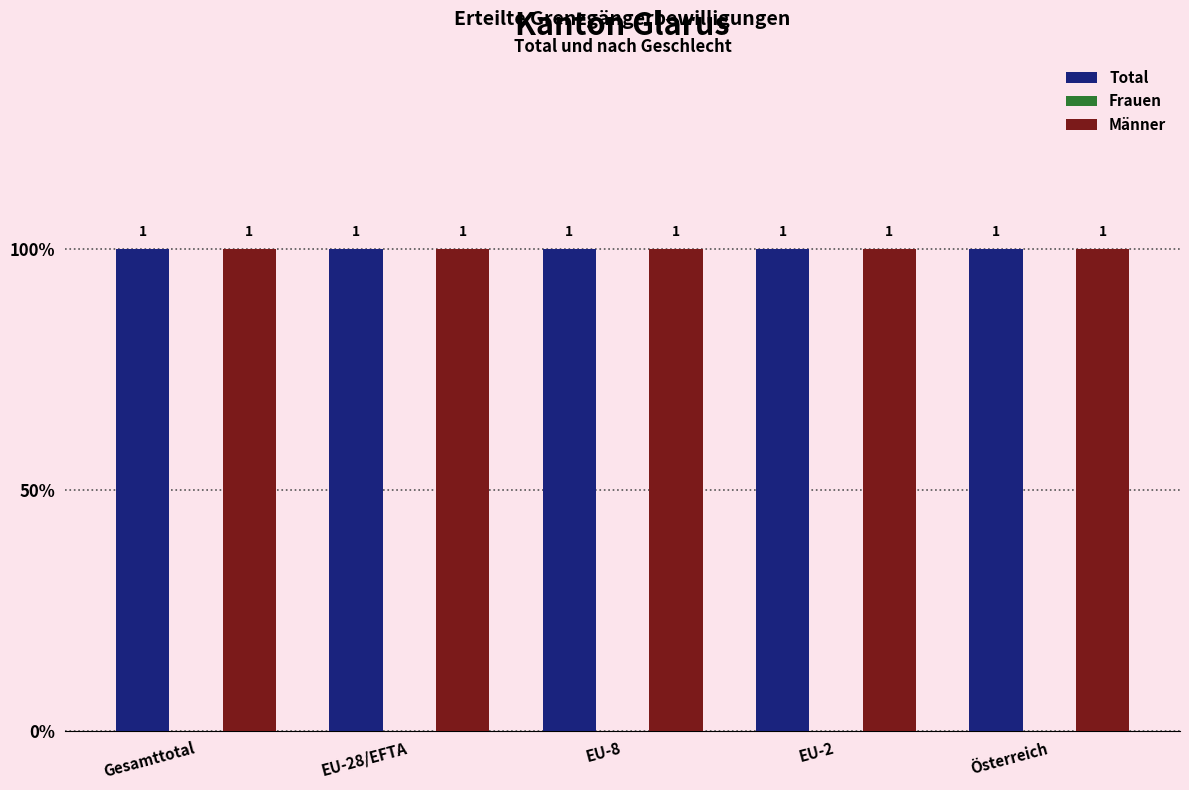

What is the spread (max minus min) of values at Österreich?

1